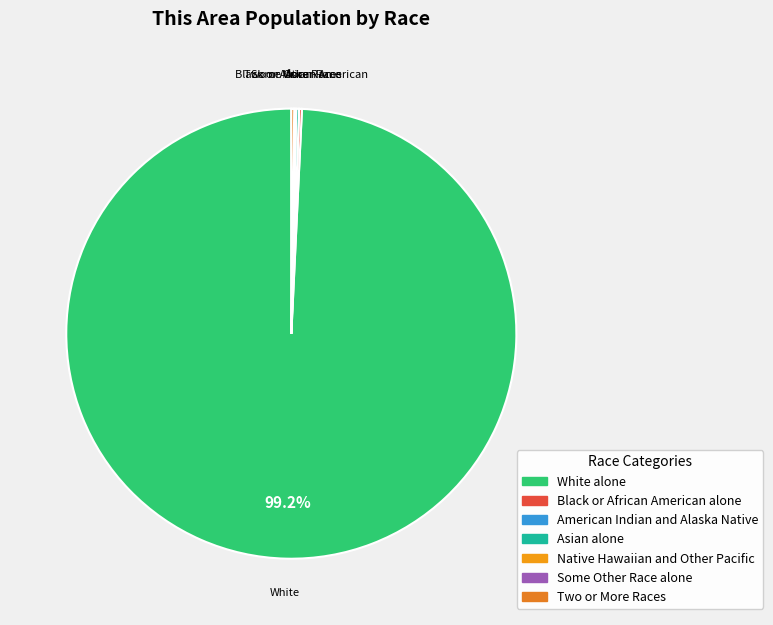

Which category accounts for the majority?

White alone